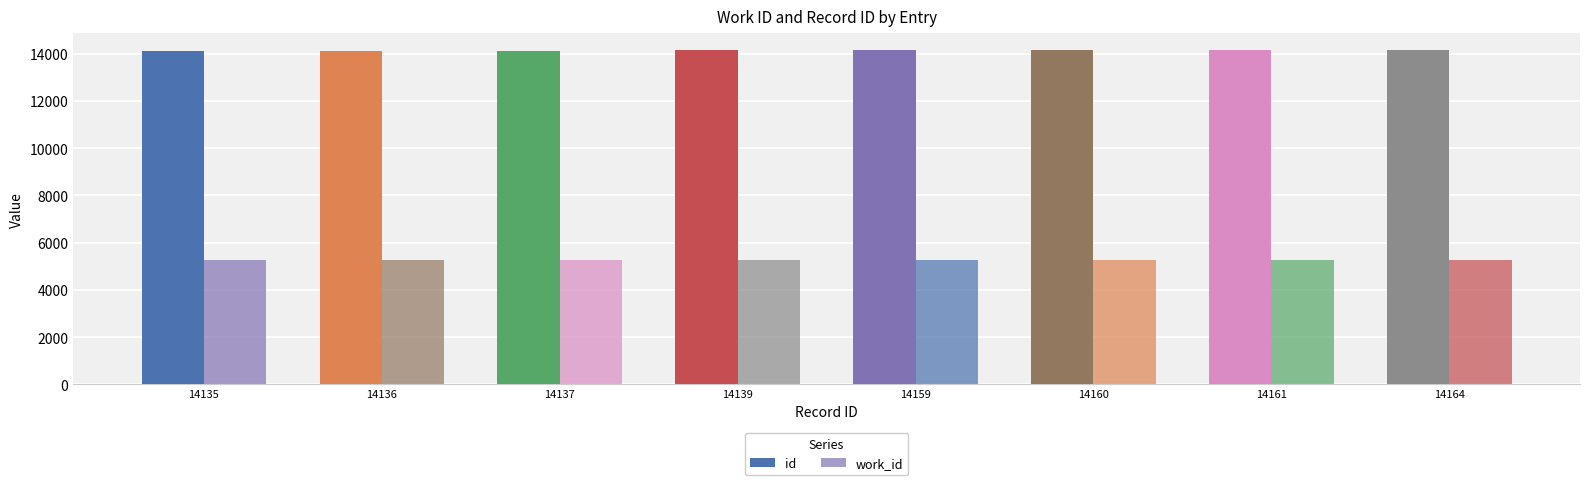

Count the number of categories in the chart.

8